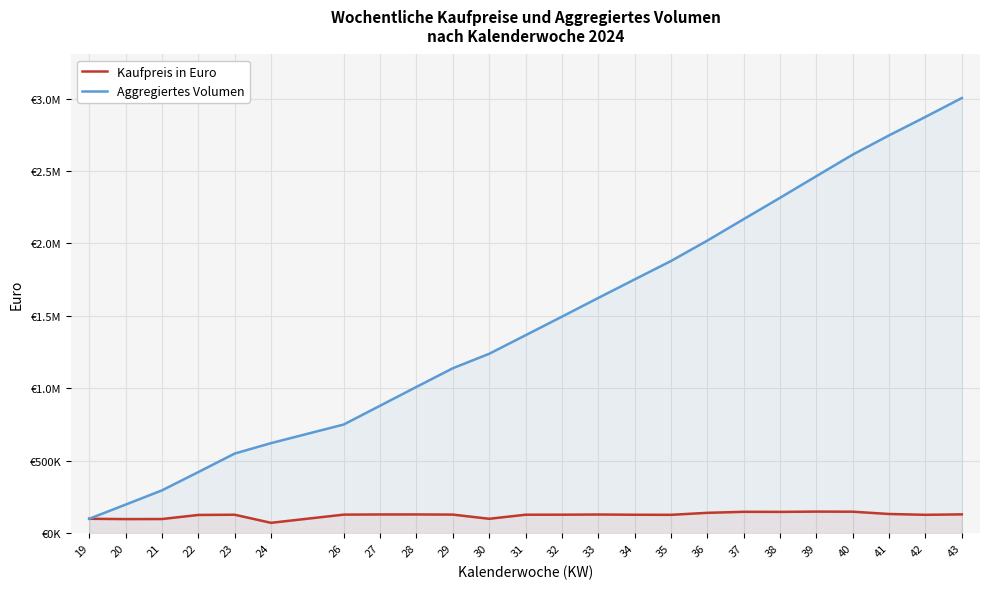

What are all the series names shown in the legend?

Kaufpreis in Euro, Aggregiertes Volumen